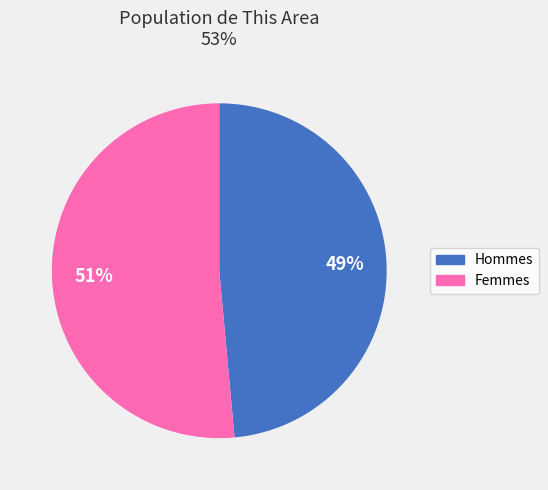

To the nearest percent, what is the average slice percentage?

50%